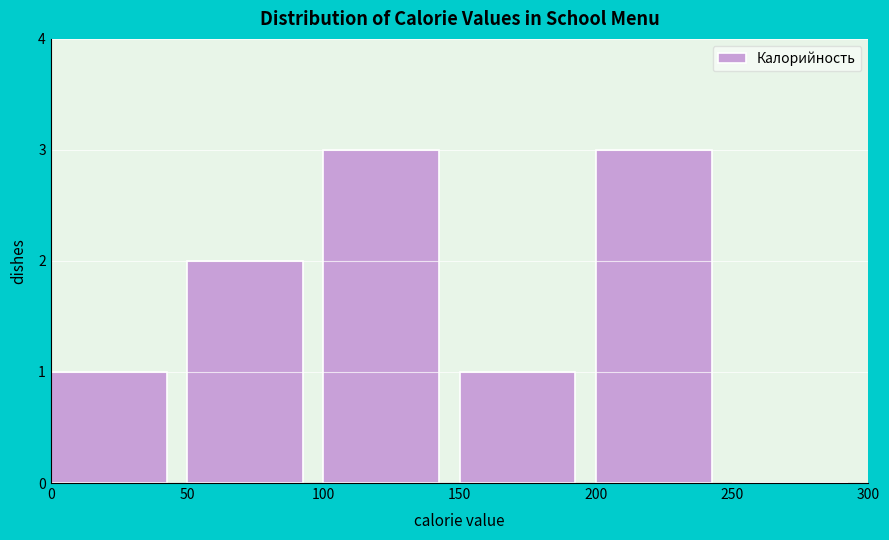

Reading left to right, list every bar in this chart as the range it spans on the x-axis followed by its height. The values are not printed on the chart, so give them approximately, as read against the axis.

0 to 50: 1
50 to 100: 2
100 to 150: 3
150 to 200: 1
200 to 250: 3
250 to 300: 0